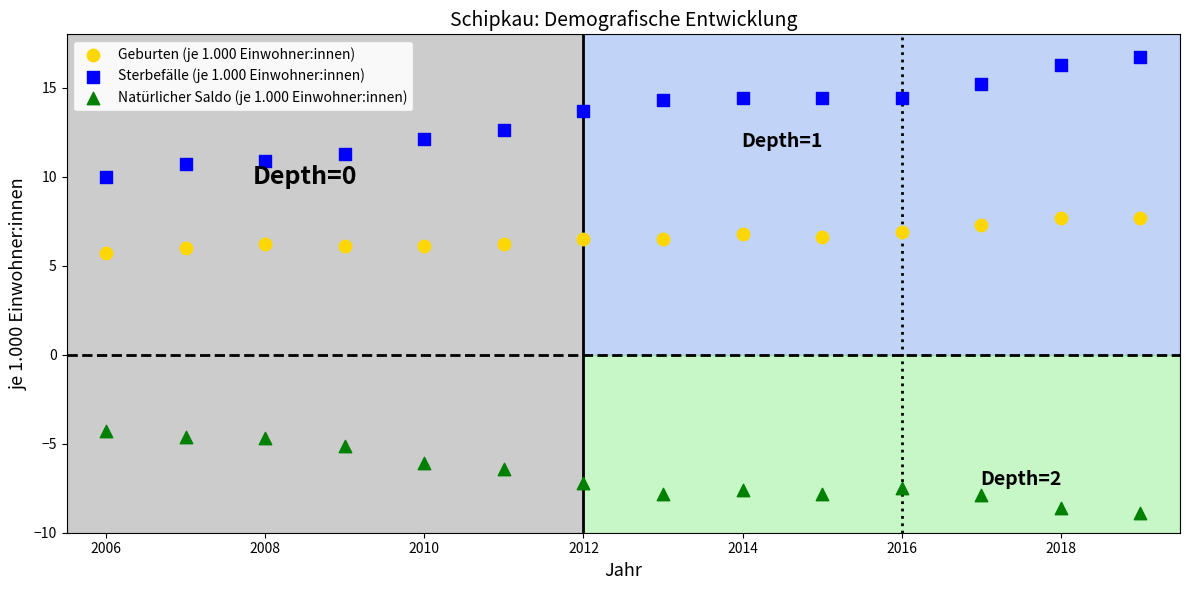

Which series reaches the maximum Y coordinate?

Sterbefälle (je 1.000 Einwohner:innen)